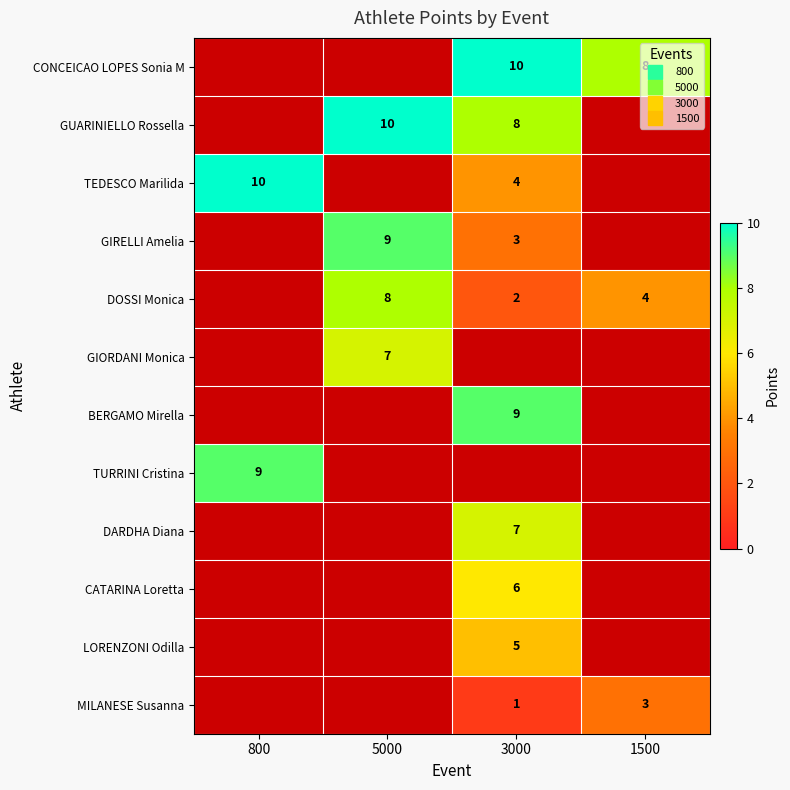

Which category has the highest value across all series?

3000